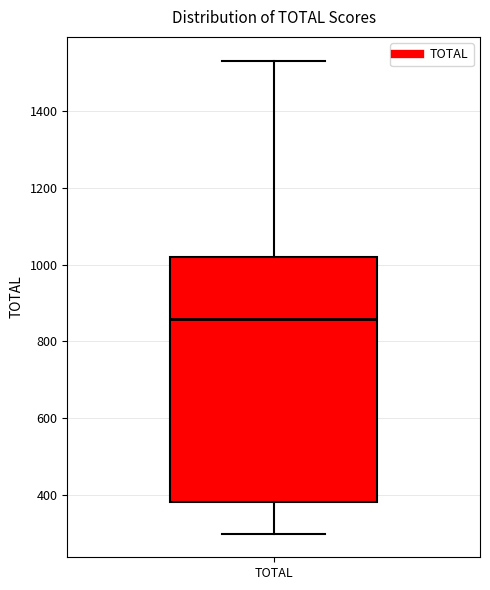

Transcribe this box plot: give where the median line is, the range the box spans, and where the two whiskers end, as read against the y-axis. The values are not printed on the chart, so give them approximately, as read against the axis.

median 860, box 380 to 1020, whiskers 300 to 1540